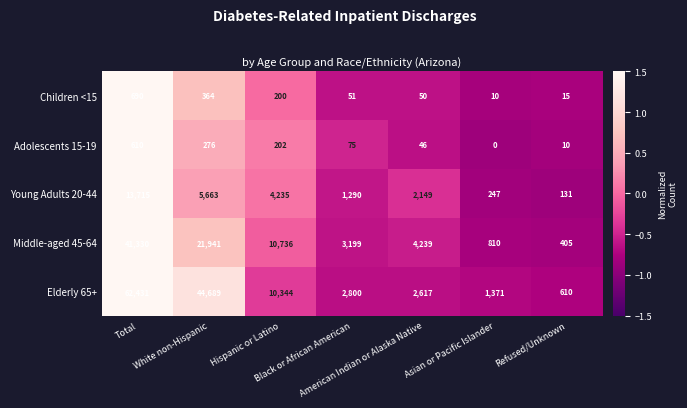

At which category is the sum across all series the highest?

Total